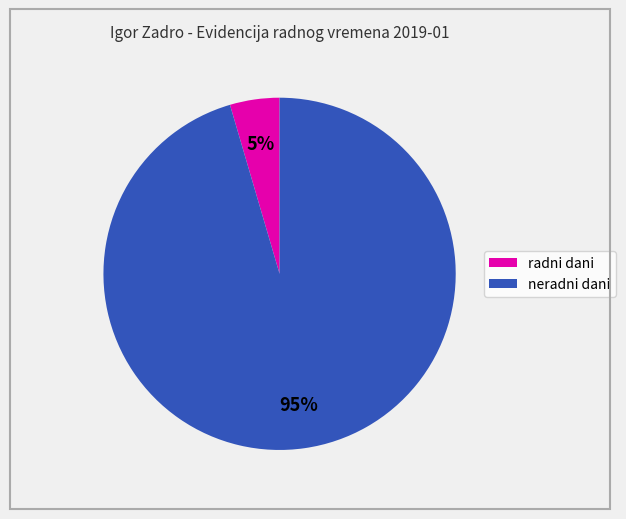

The neradni dani slice represents 95% of the pie. True or false?

True